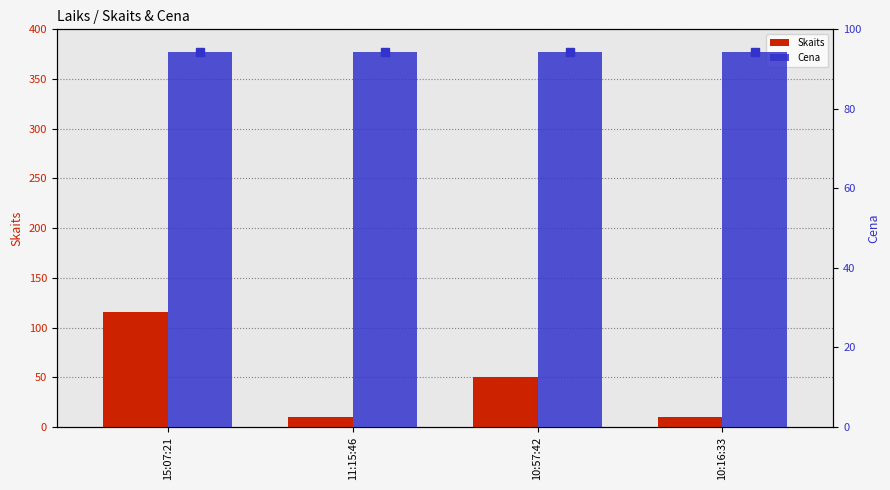

Count the number of categories in the chart.

4